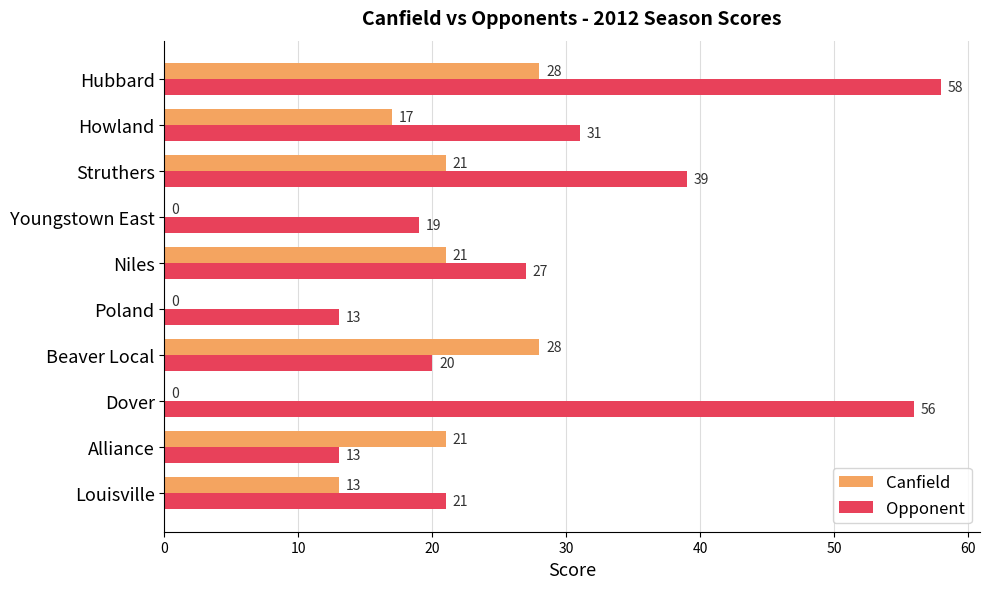

Which series changed the most between Niles and Hubbard?

Opponent